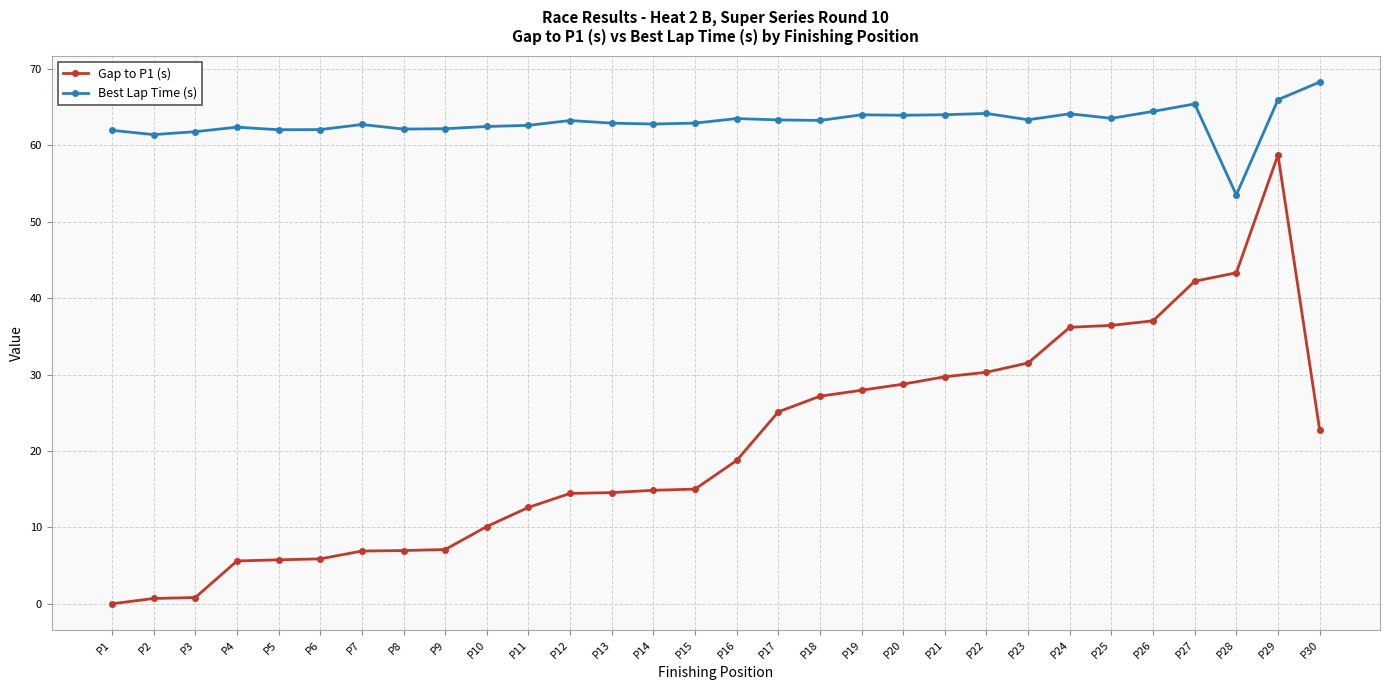

Which series has the largest range (max minus min)?

Gap to P1 (s)